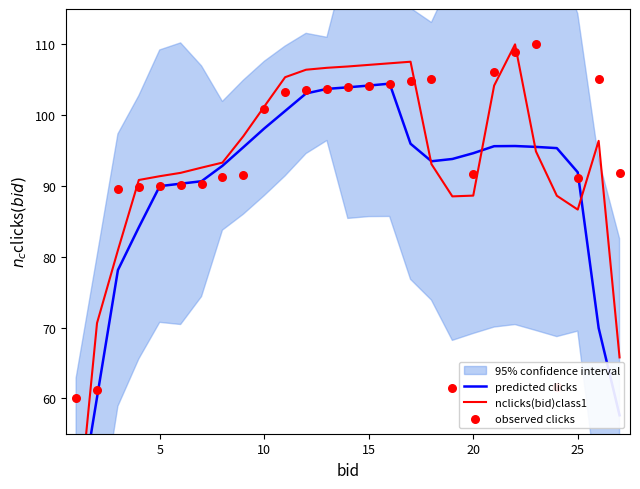

Which series contains the lowest Y value?

nclicks(bid)class1